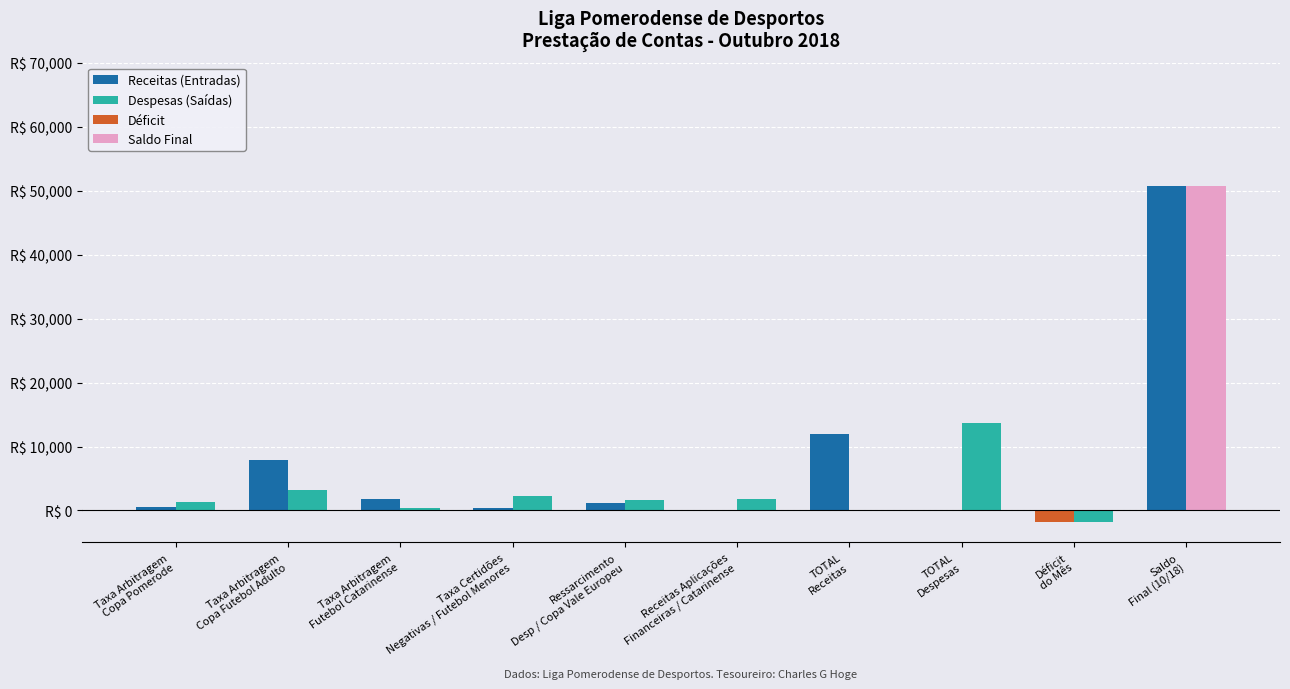

At which category is the sum across all series the highest?

Saldo
Final (10/18)